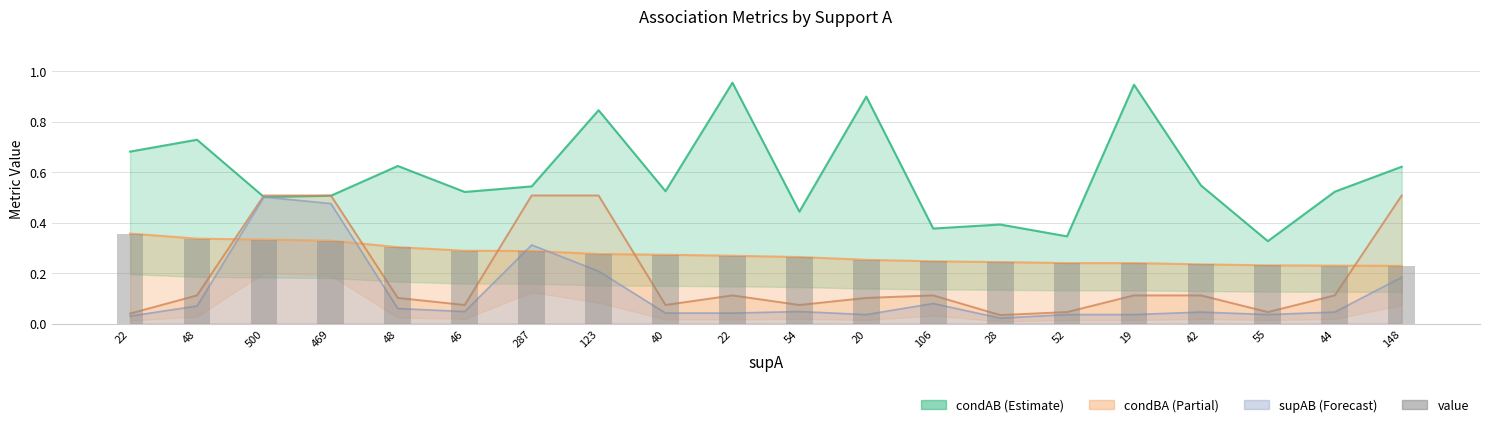

Reading left to right, extract all data points from this chart.

22=0.4	48=0.3	500=0.3	469=0.3	48=0.3	46=0.3	287=0.3	123=0.3	40=0.3	22=0.3	54=0.3	20=0.3	106=0.2	28=0.2	52=0.2	19=0.2	42=0.2	55=0.2	44=0.2	148=0.2